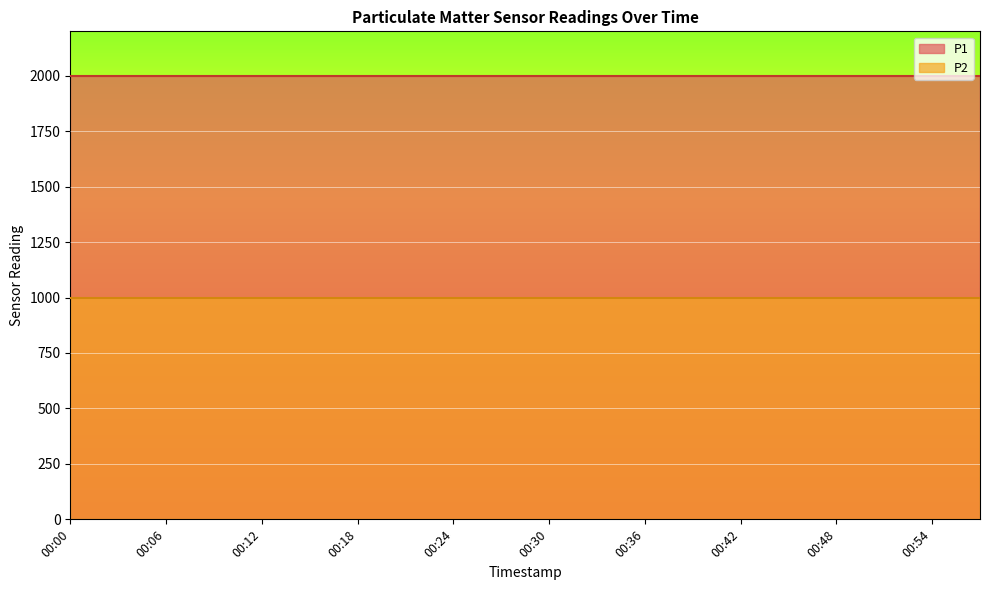

Is it true that P2 equals 294.1 at 00:18?

False